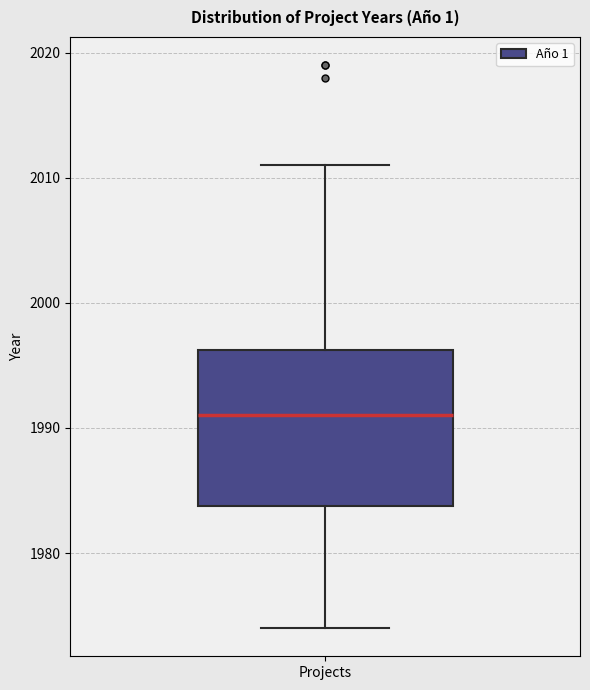

Transcribe this box plot: give where the median line is, the range the box spans, and where the two whiskers end, as read against the y-axis. The values are not printed on the chart, so give them approximately, as read against the axis.

median 1991, box 1984 to 1996, whiskers 1974 to 2011